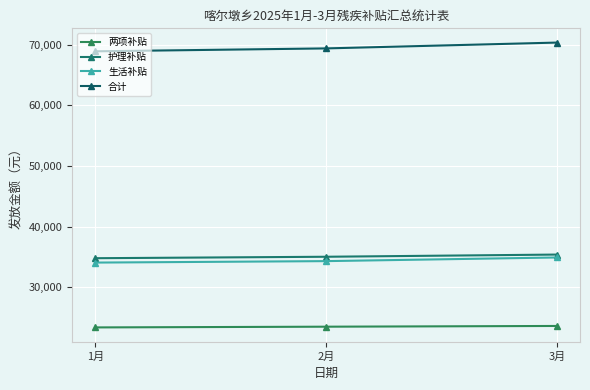

Reading left to right, transcribe all the data shown in this chart.

两项补贴: 1月=23400	2月=23520	3月=23640
护理补贴: 1月=34800	2月=35040	3月=35400
生活补贴: 1月=34080	2月=34320	3月=34920
合计: 1月=68880	2月=69360	3月=70320